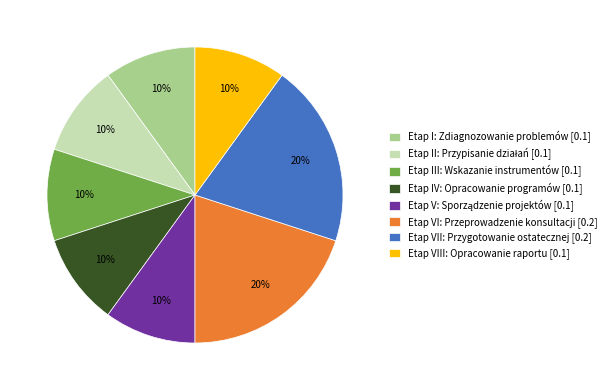

Does any single category account for the majority?

No